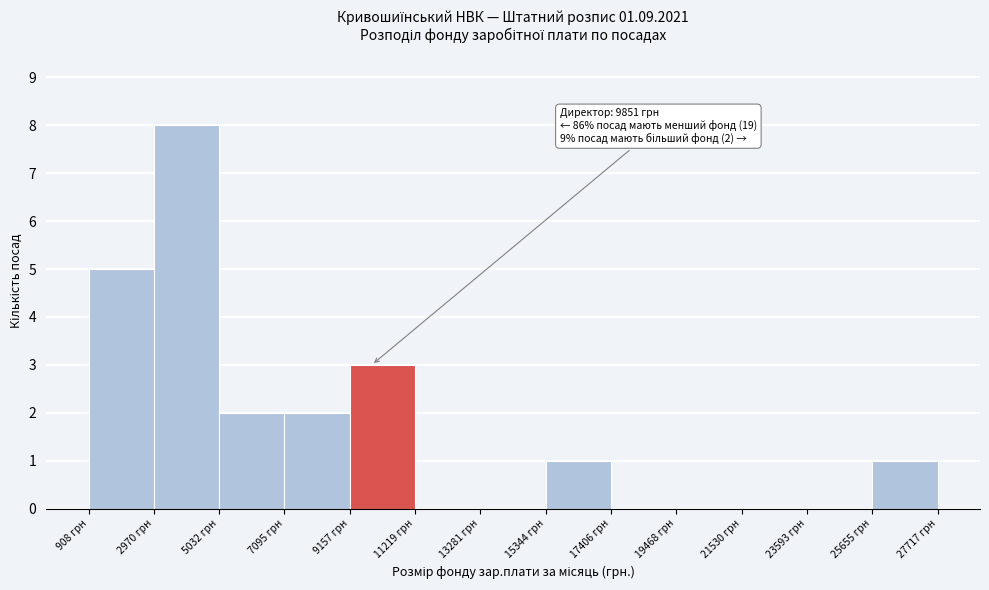

Which range on the x-axis has the tallest bar?

3000 to 5000